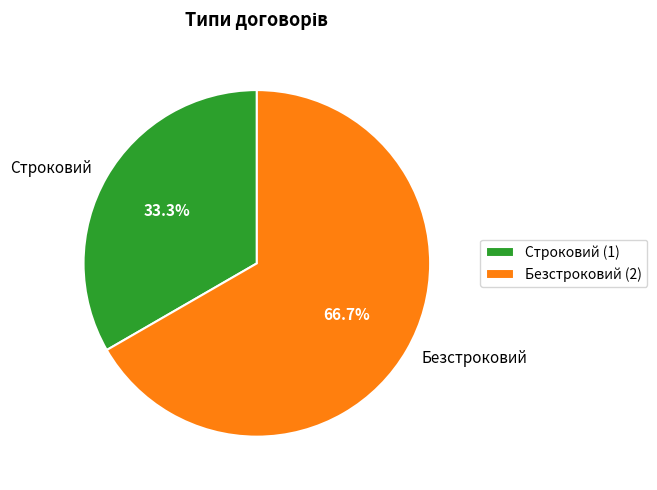

What is the total percentage of Строковий and Безстроковий?

100.0%